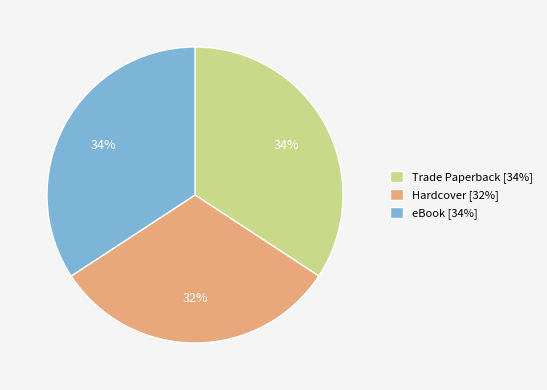

Approximately how many times larger is the value at eBook [34%] compared to Trade Paperback [34%]?

1.0